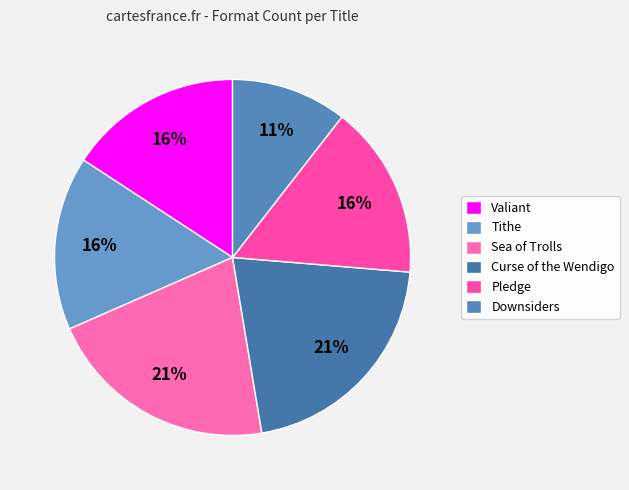

Which slice is the largest?

Sea of Trolls